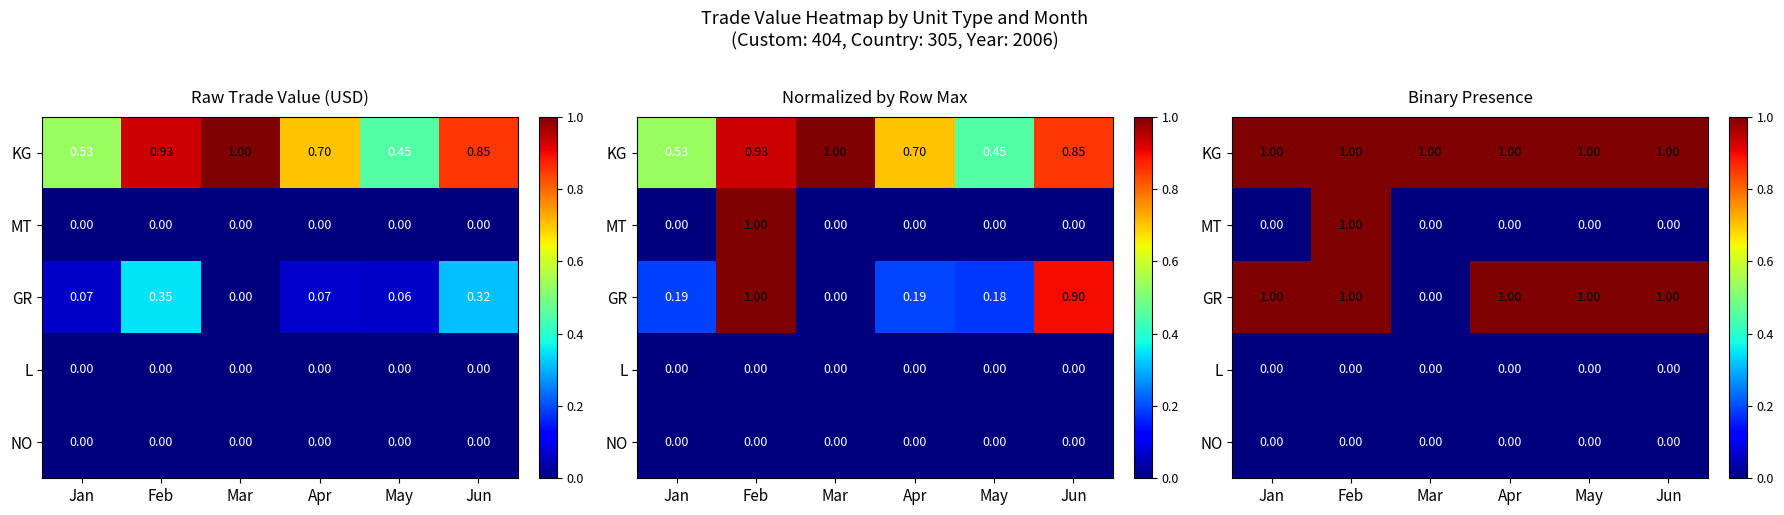

What is the sum of all KG values?

6